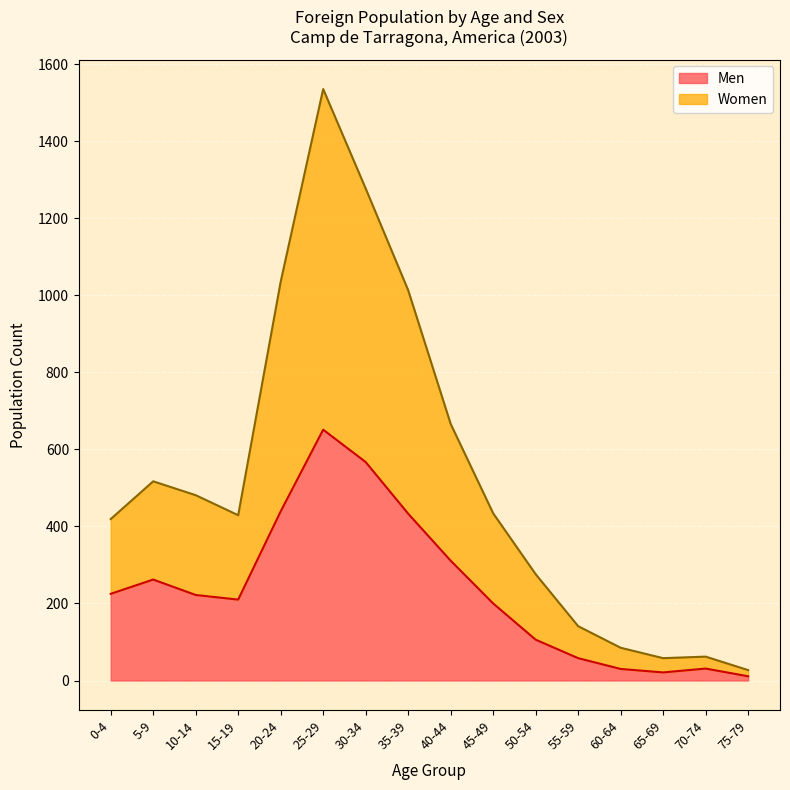

Which category has the lowest value across all series?

75-79